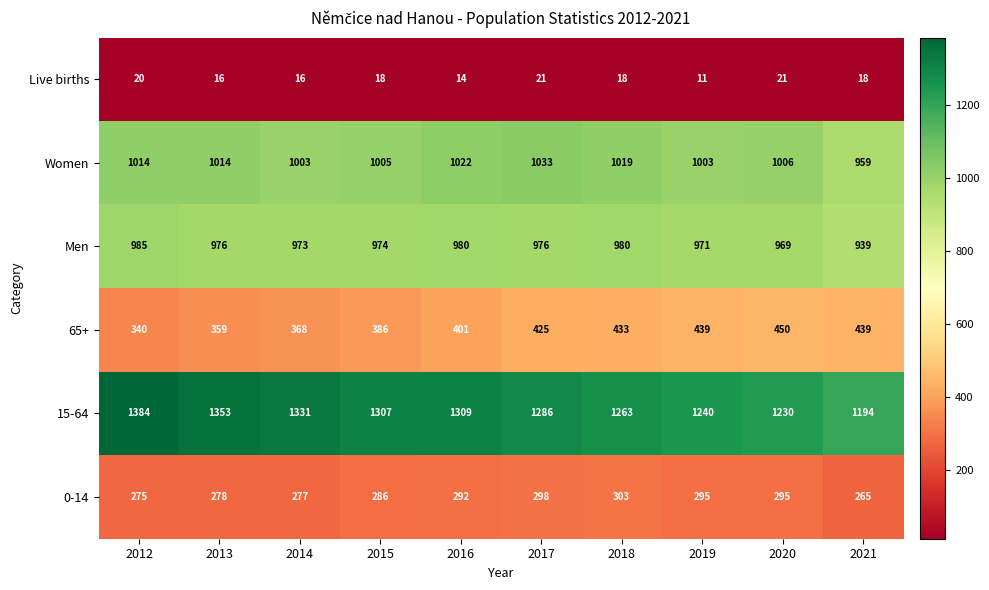

Which series changed the most between 2013 and 2015?

15-64